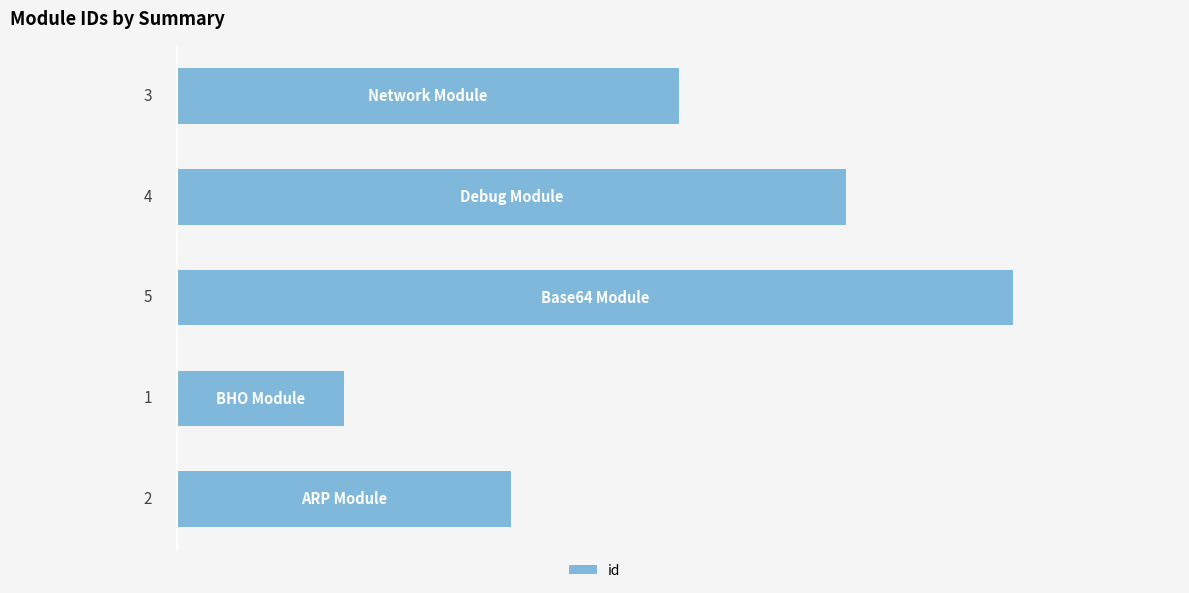

How many values are between 2 and 4?

3